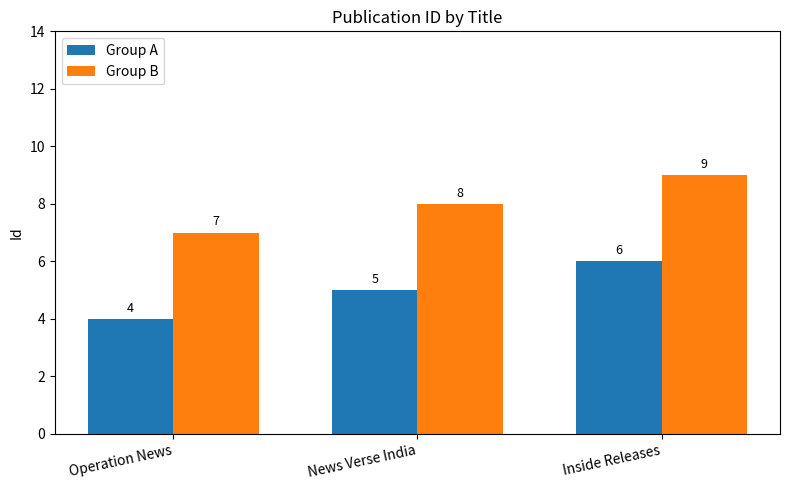

What is the value of the Group A bar at the 2nd from the left?

5